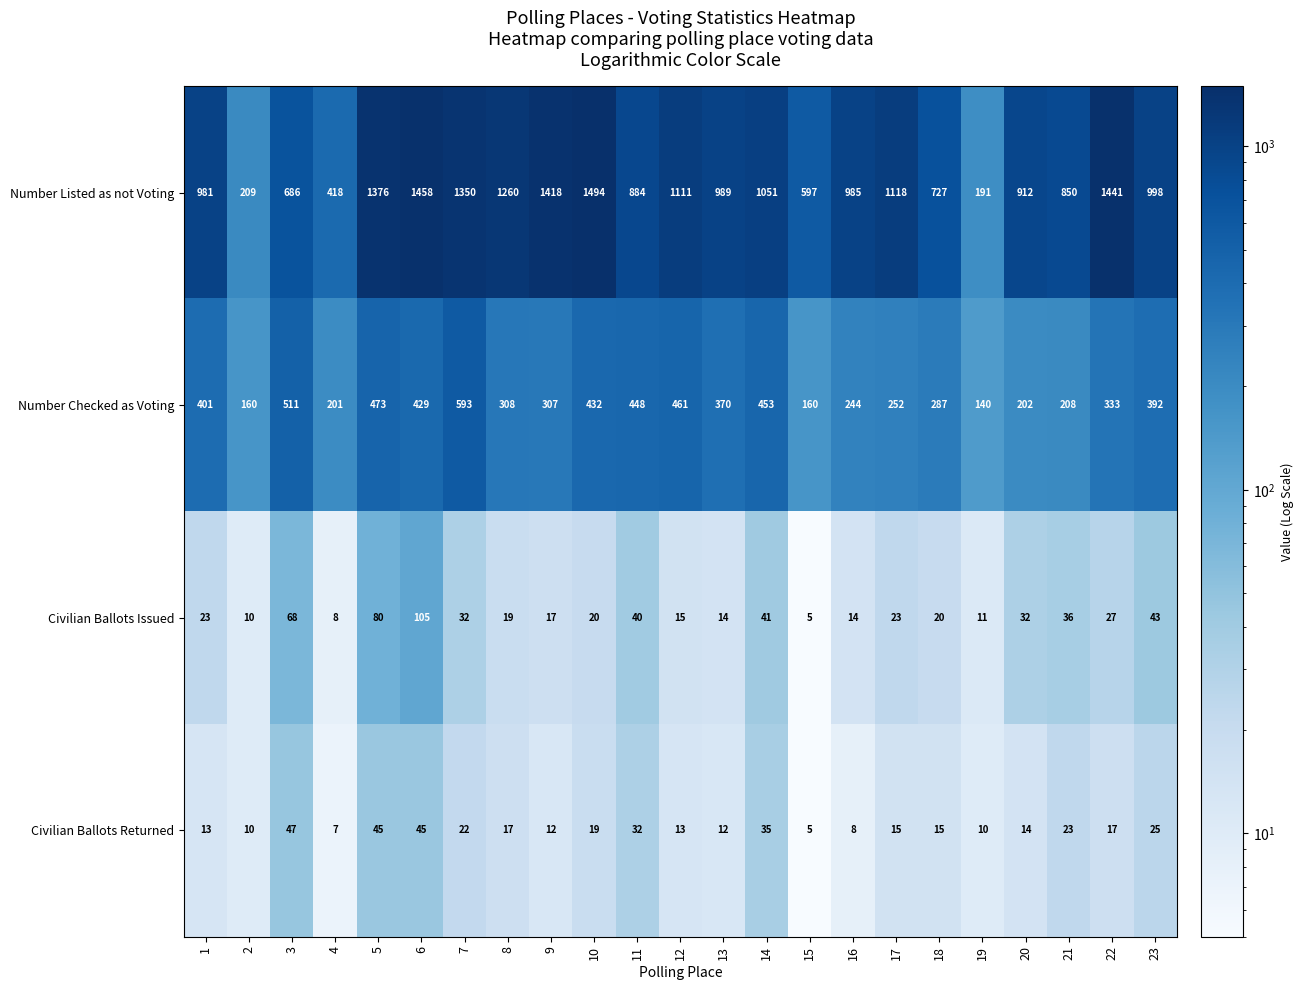

Which series changed the most between 3 and 7?

Number Listed as not Voting